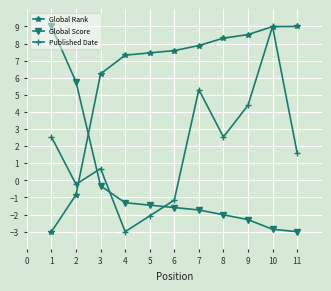

How many values in the Global Rank series are below 7?

3